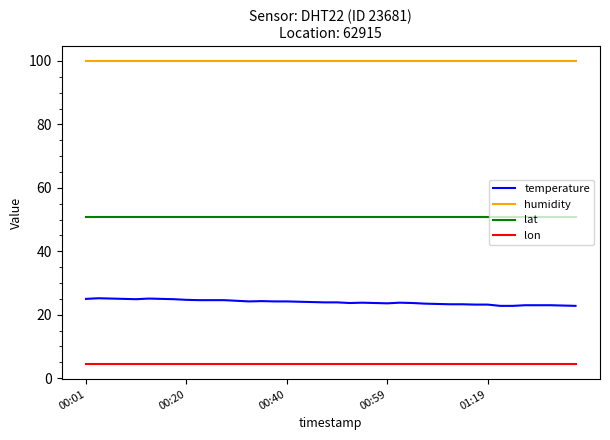

True or false: humidity and lon intersect in this chart.

False